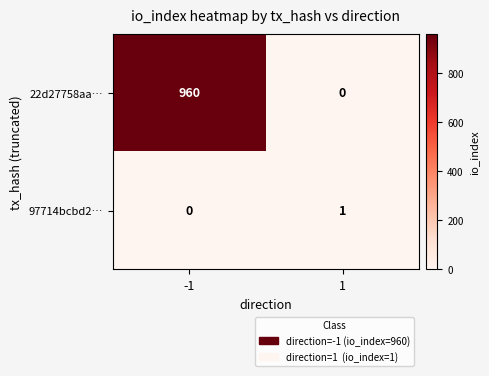

What is the sum of the 22d27758aa… values at -1 and 1?

960